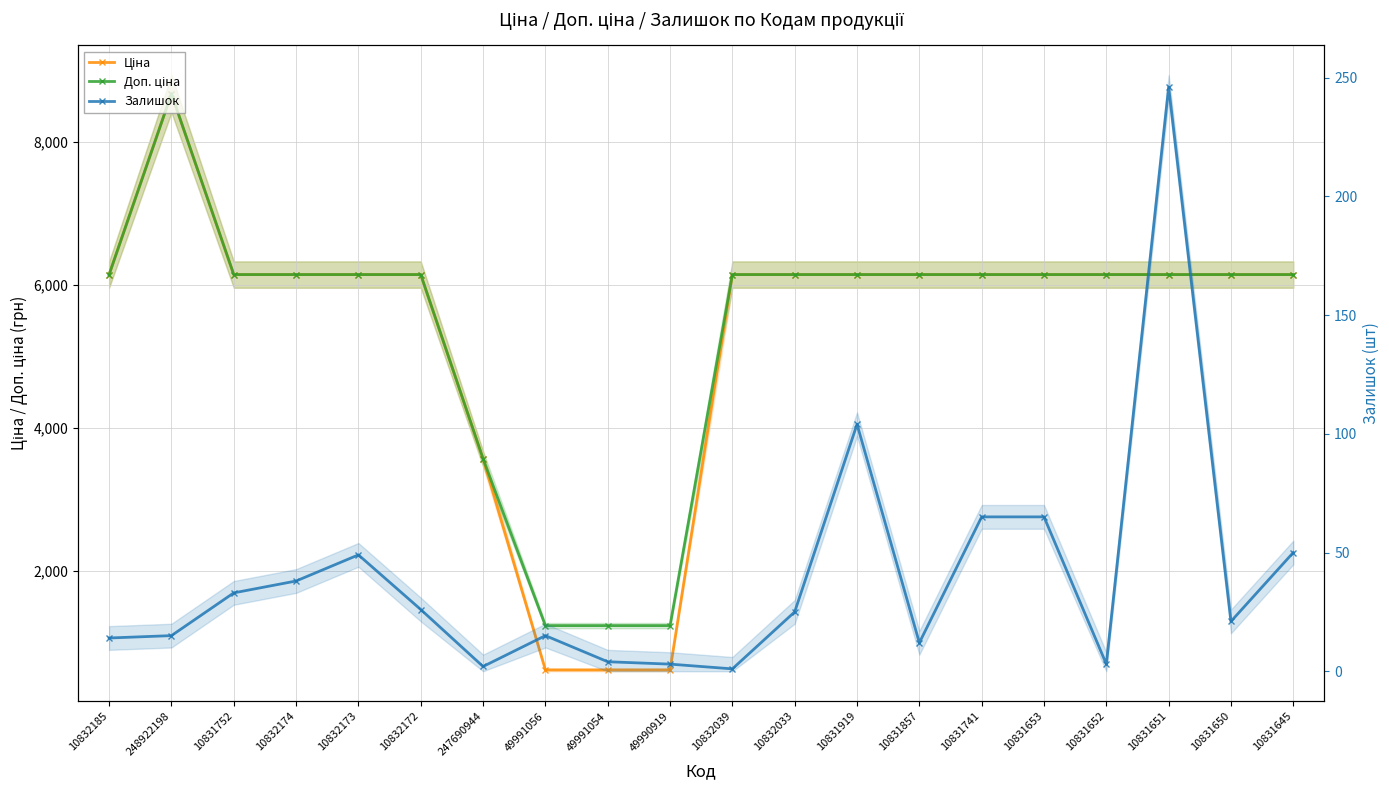

In Залишок, how many points are lower than both neighbors (excluding endpoints)?

5